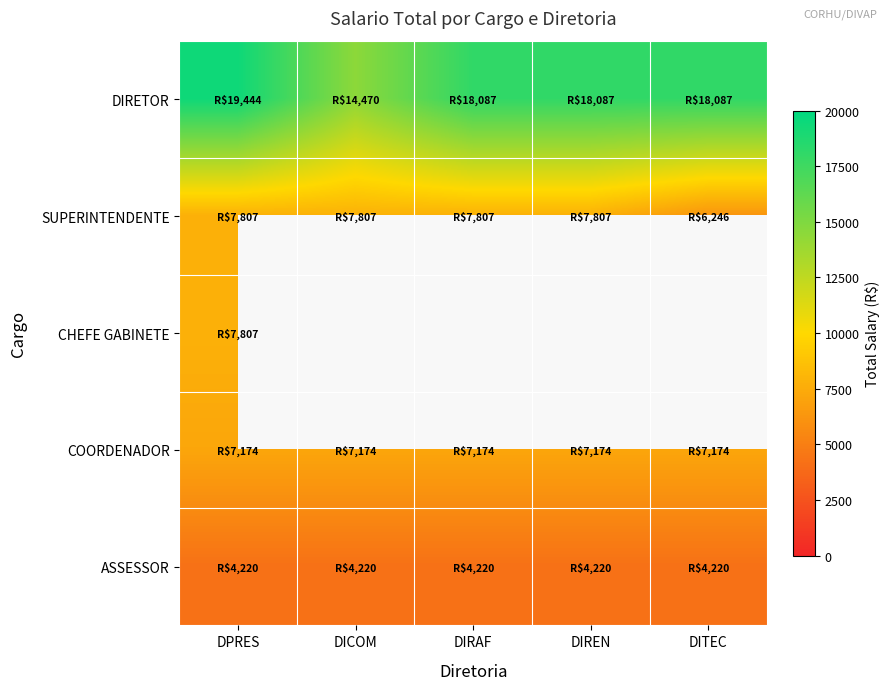

Where is CHEFE GABINETE nearest to the value 7807?

DPRES